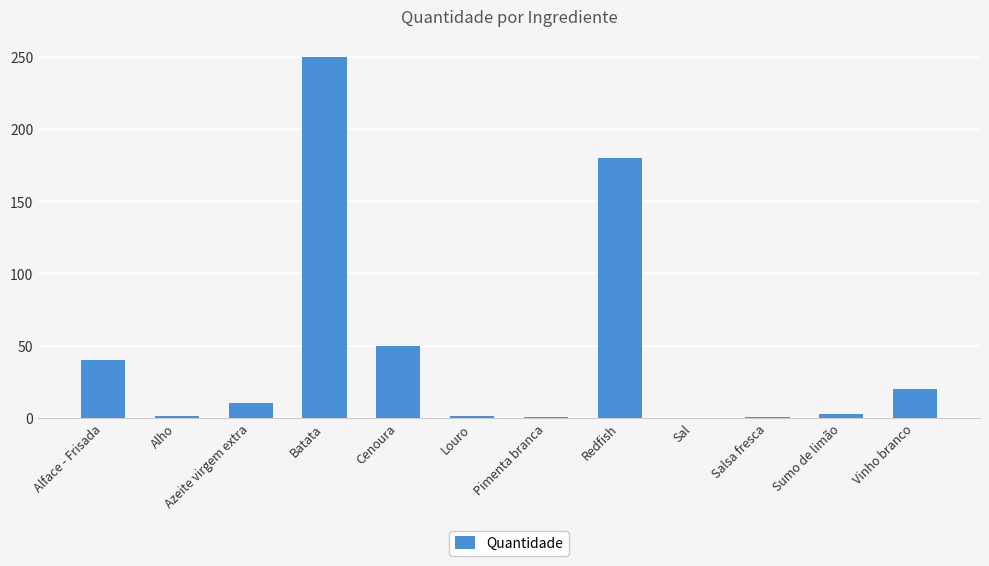

What is the ratio of the value at Azeite virgem extra to the value at Alho?

6.7